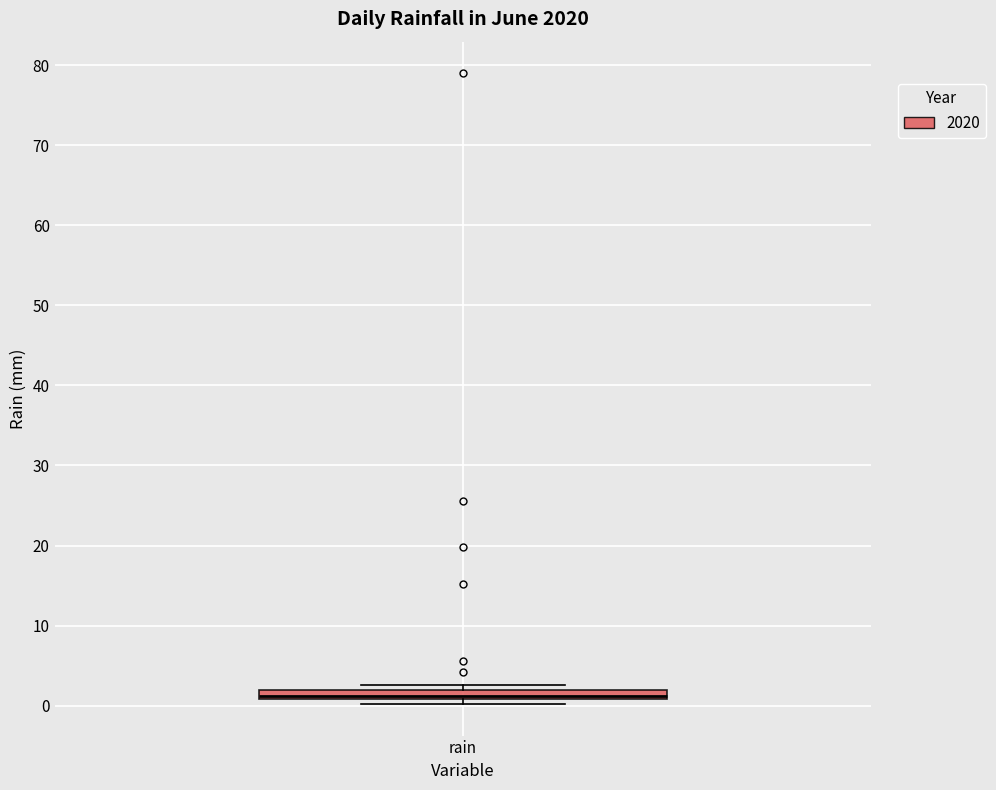

Where is the lower edge of the box for rain on the y-axis? The values are not printed on the chart, so give them approximately, as read against the axis.

1